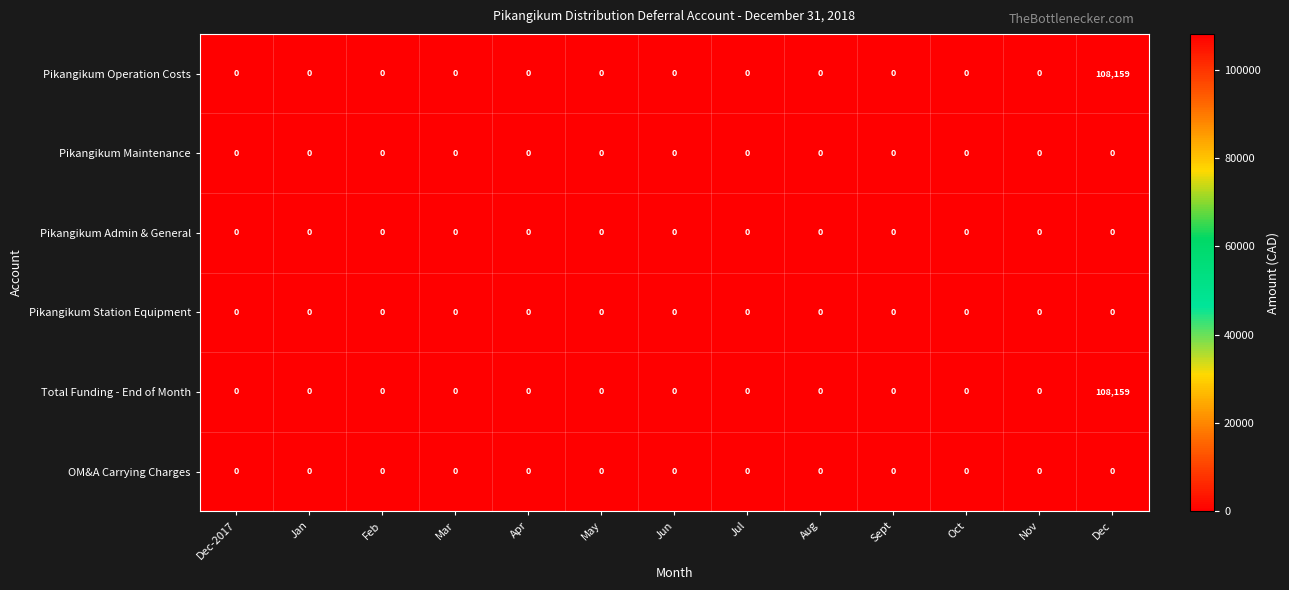

At which category does the chart reach its peak across all series?

Dec